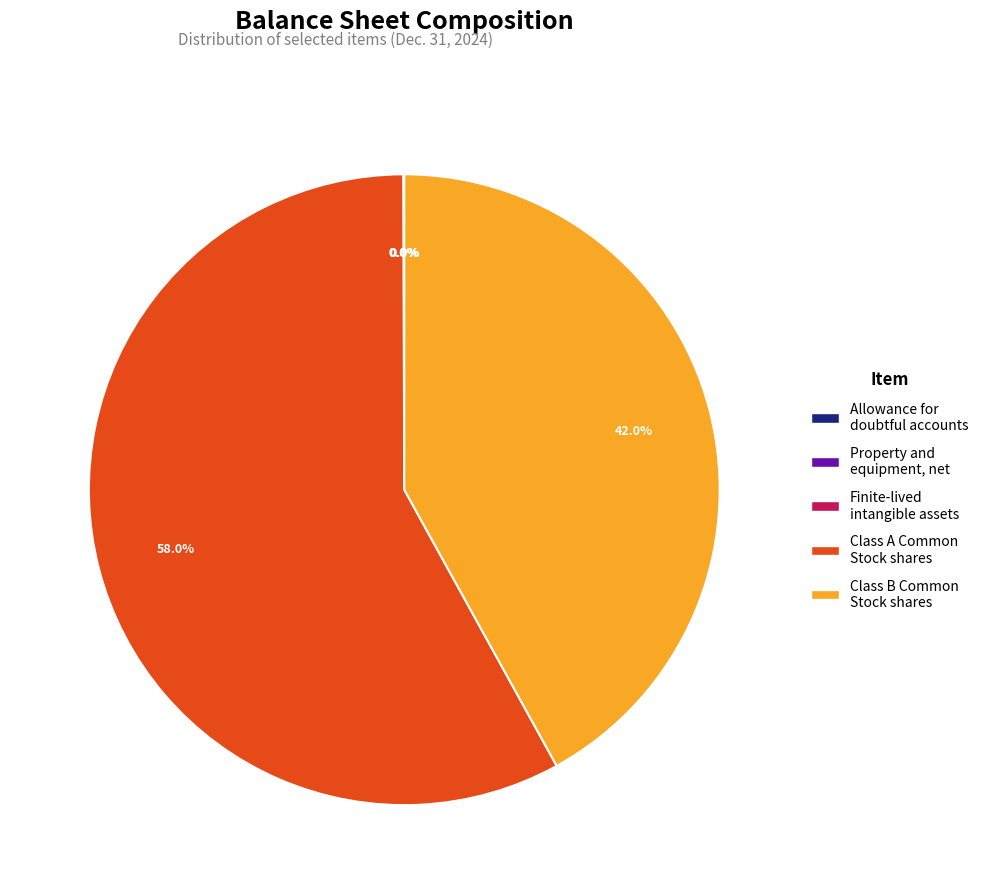

Count the number of slices in the pie.

5